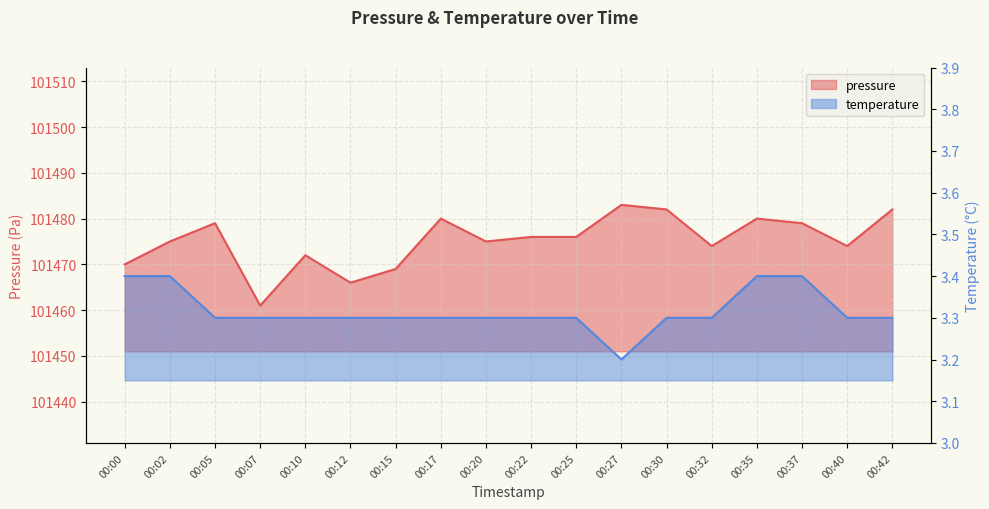

Rank the series by their maximum value, from lowest to highest.

temperature, pressure